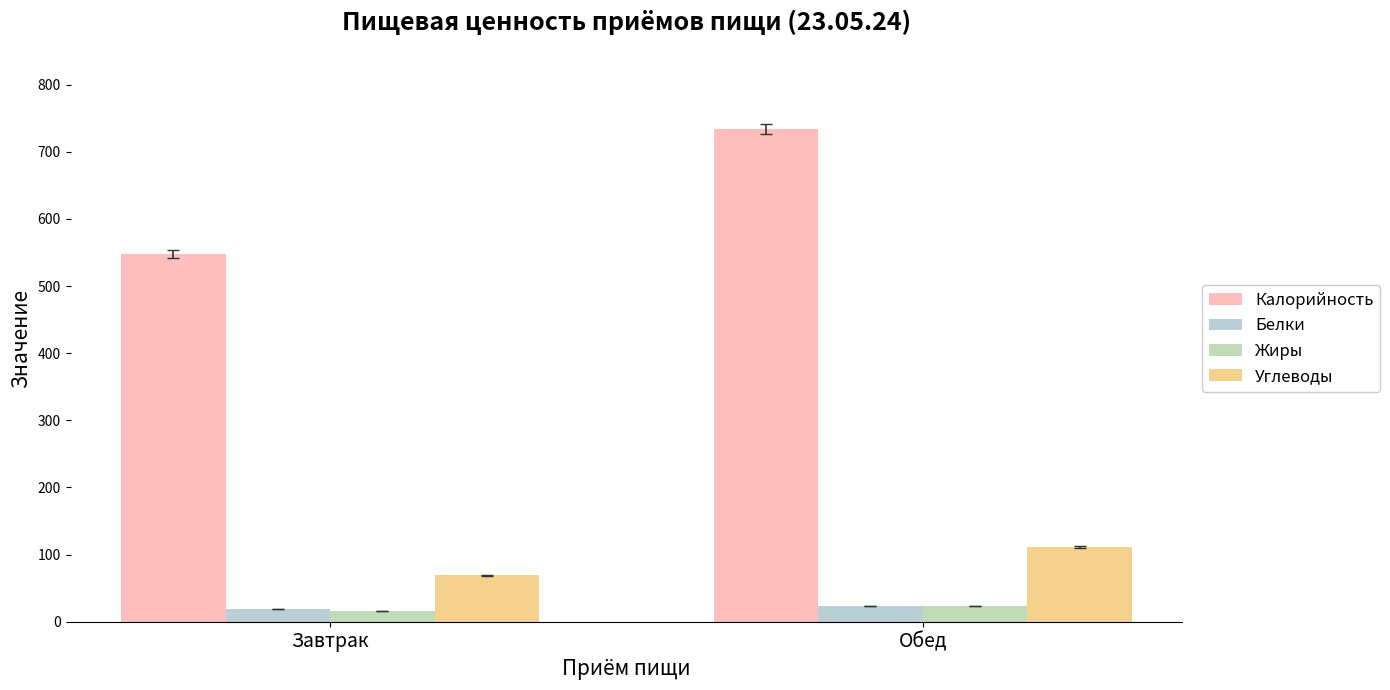

Does the chart contain any negative values?

No